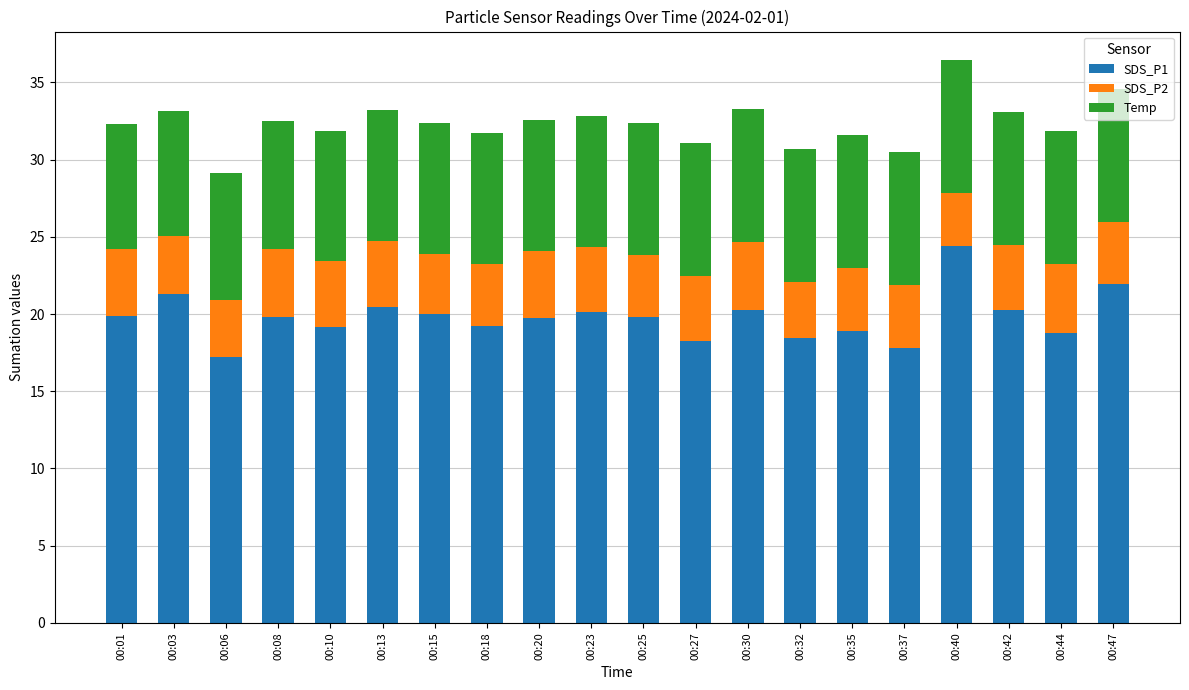

What is the value of the SDS_P1 bar at the 6th from the left?

20.5